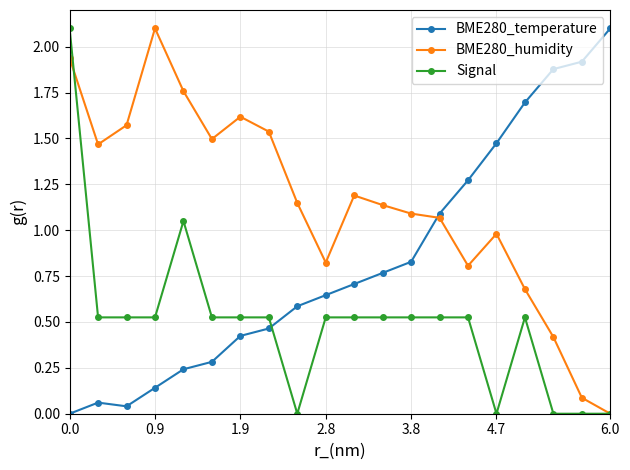

How many intersections are there between BME280_humidity and BME280_temperature?

1